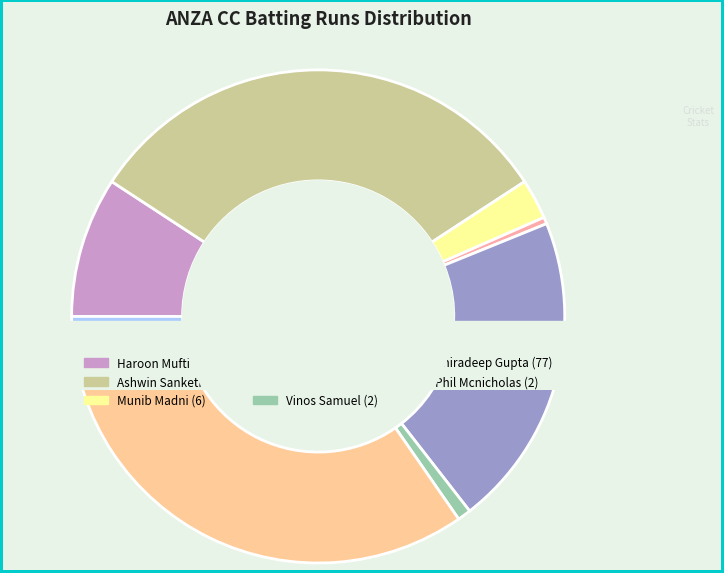

Which slice is the smallest?

Joy Gupta